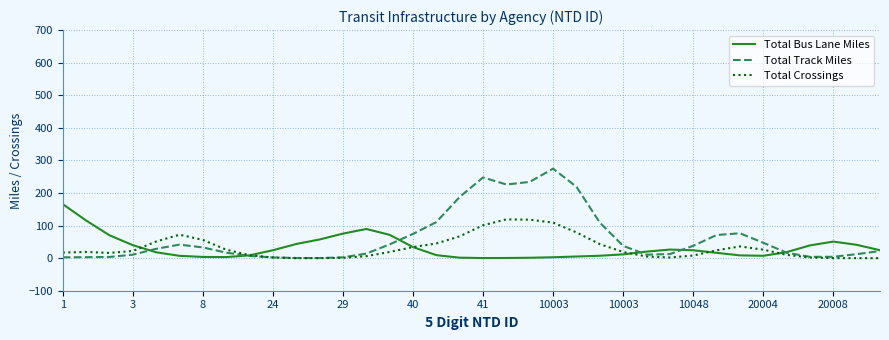

Rank the series by their maximum value, from lowest to highest.

Total Crossings, Total Bus Lane Miles, Total Track Miles